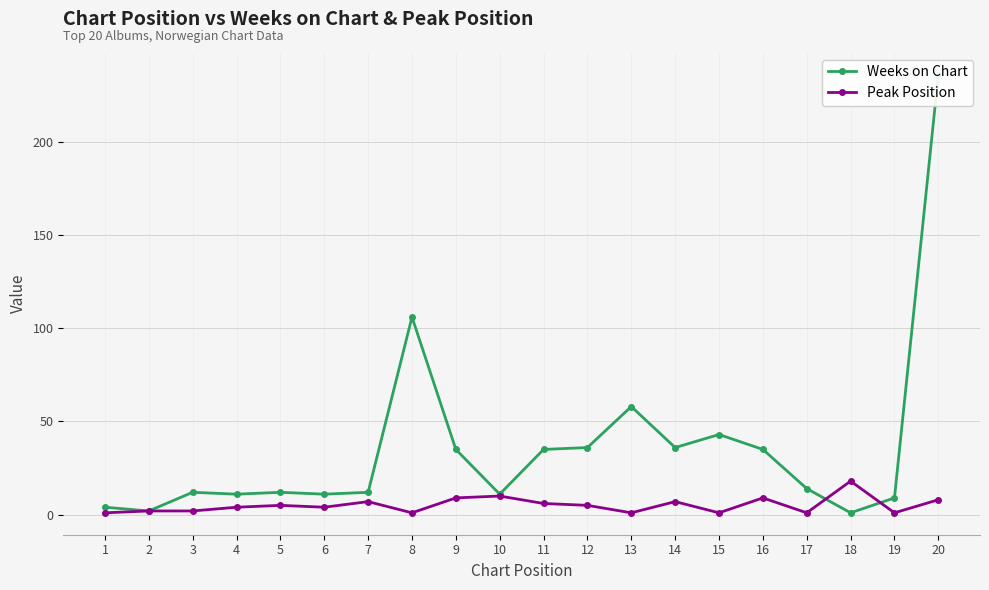

Which series has the largest range (max minus min)?

Weeks on Chart